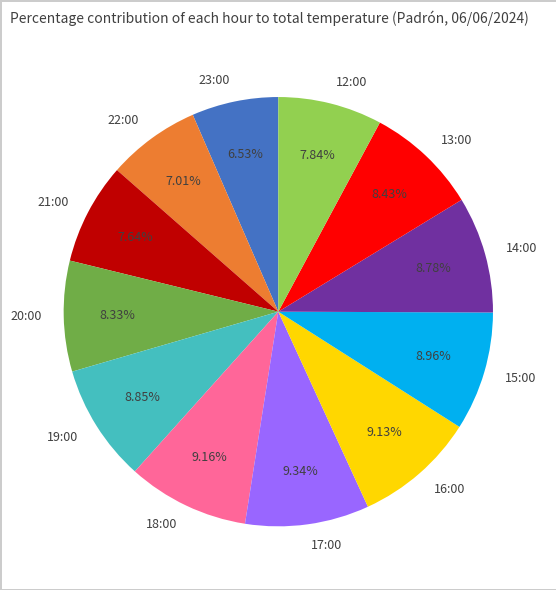

Approximately how many times larger is the value at 18:00 compared to 13:00?

1.1